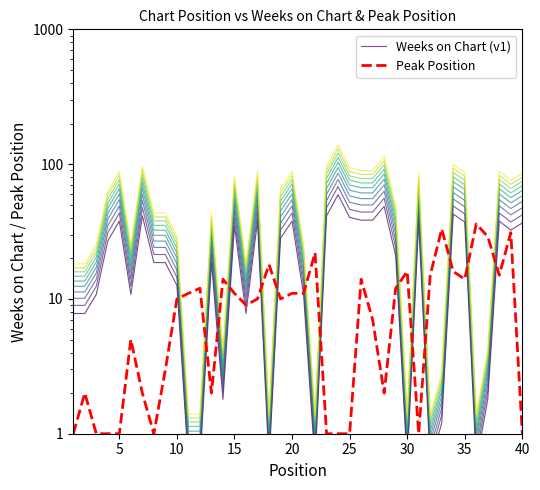

Read the Peak Position value at 19.

11.0